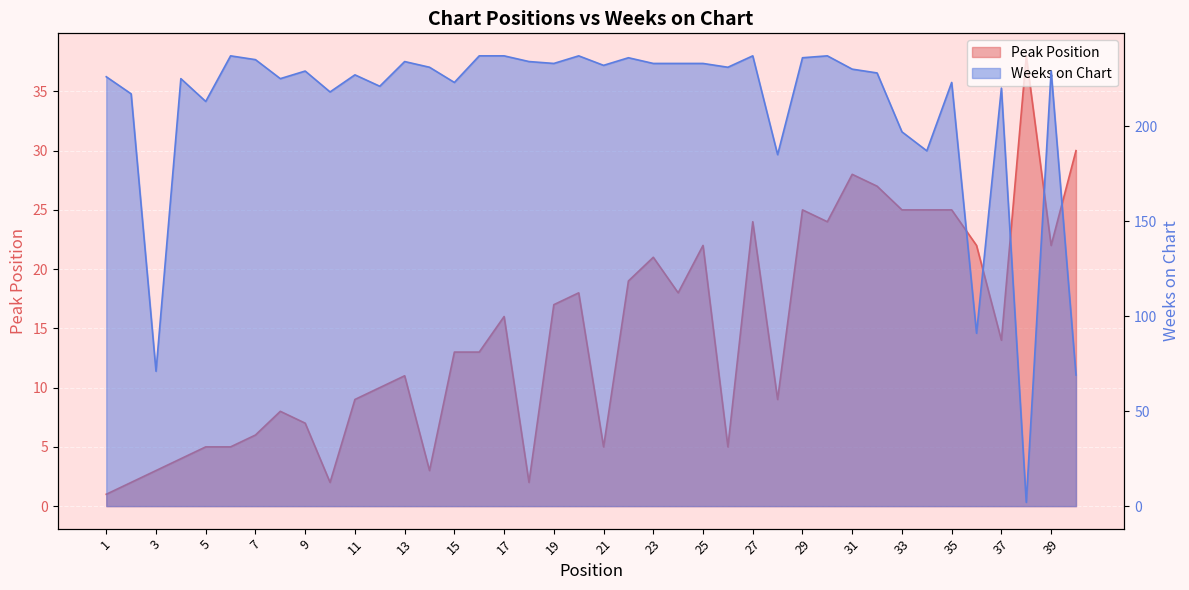

What is the difference between the Weeks on Chart values at 36 and 30?

146